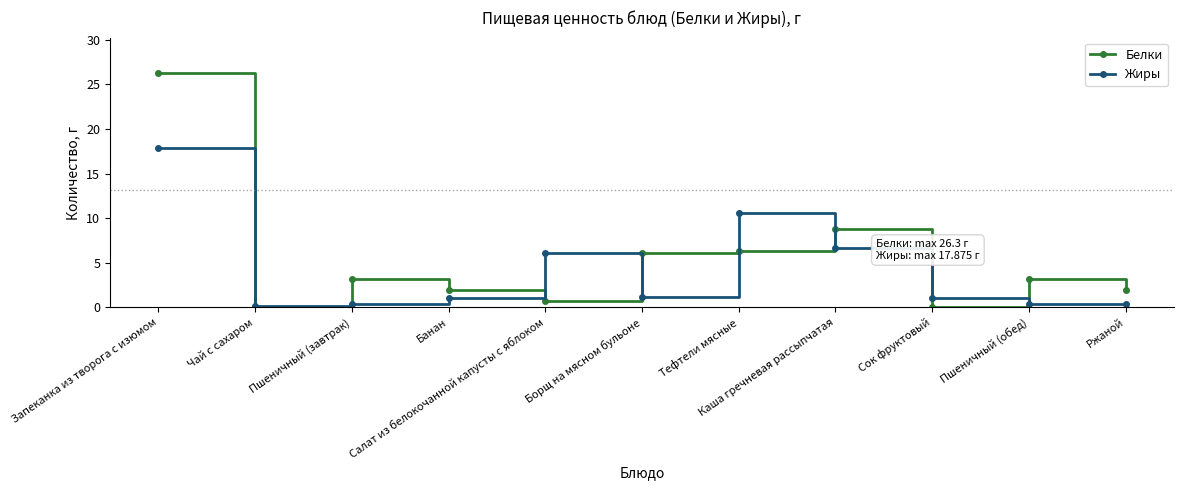

What is the difference between the Белки values at Ржаной and Салат из белокочанной капусты с яблоком?

1.2